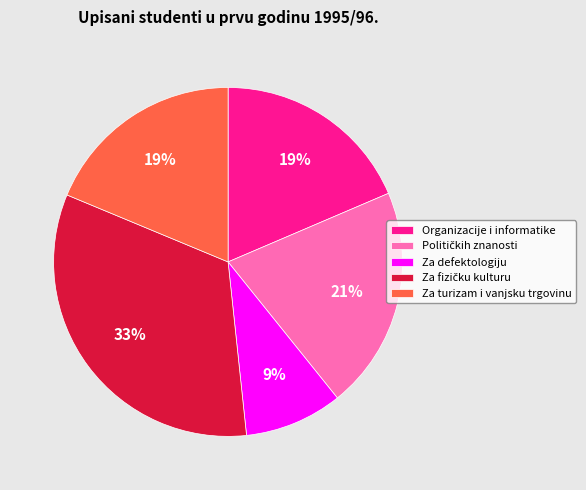

The Za defektologiju slice represents 15% of the pie. True or false?

False